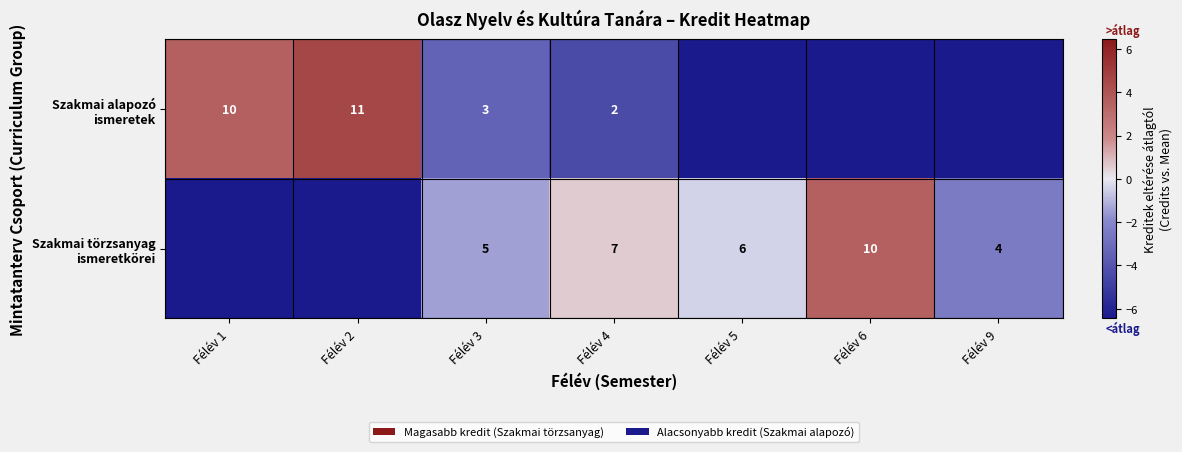

Is it true that Szakmai törzsanyag ismeretkörei equals -1.9 at Félév 3?

False